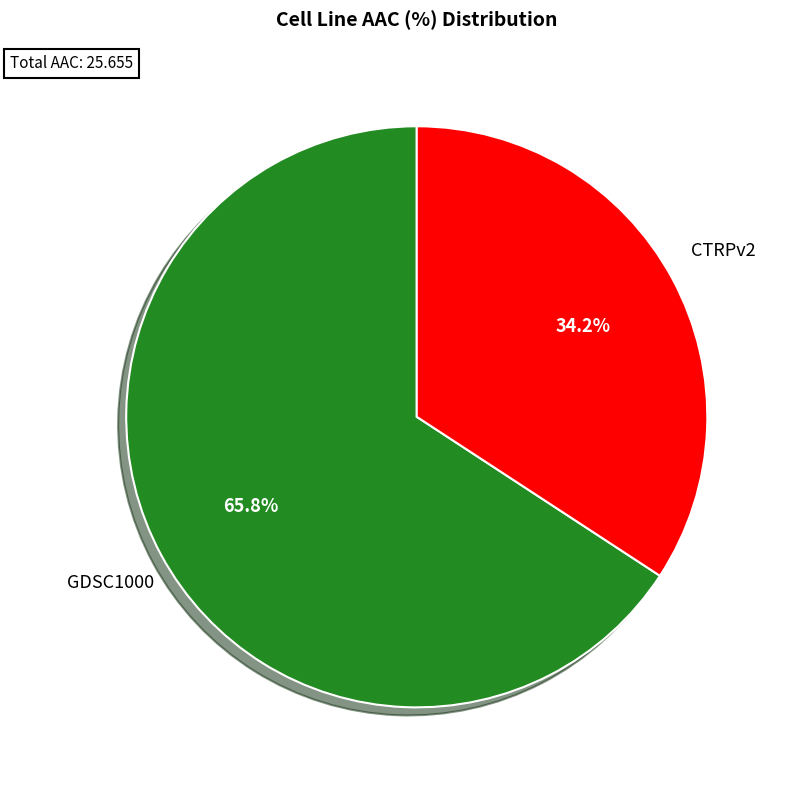

How many segments does this pie chart have?

2